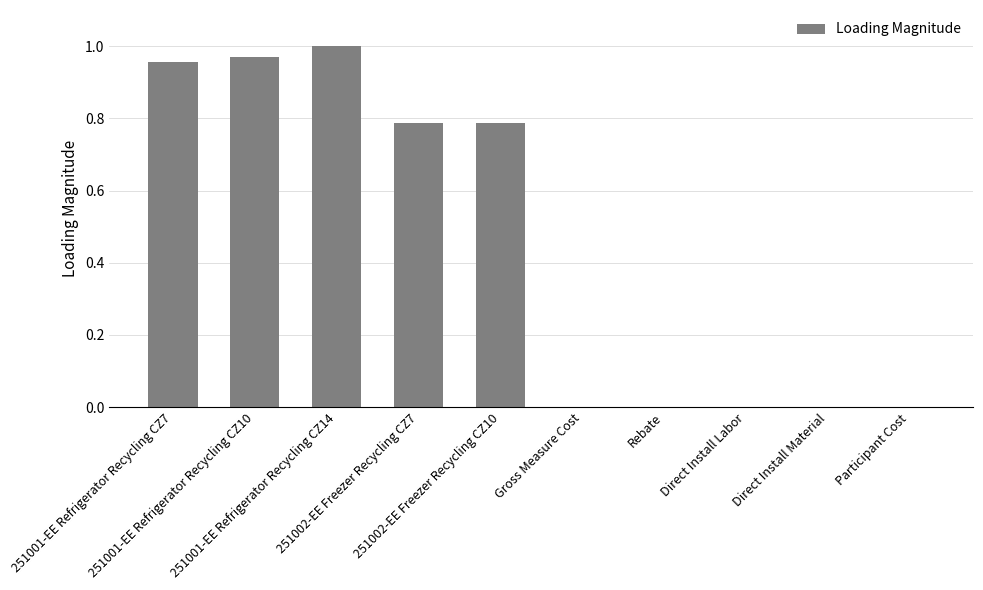

What is the sum of all values?

4.5